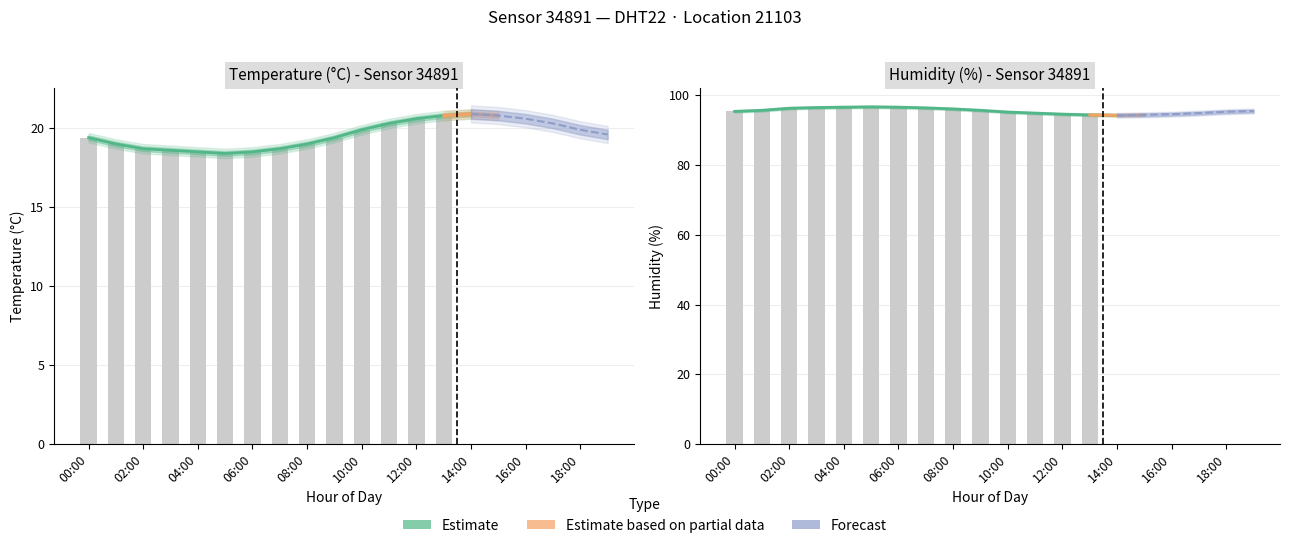

What is the maximum value shown in the chart?

97.0